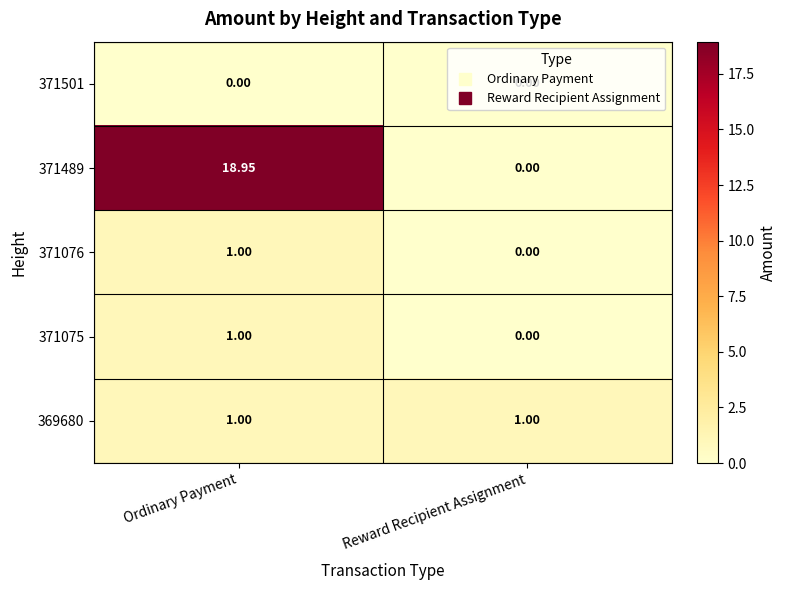

How many categories are shown in the chart?

2